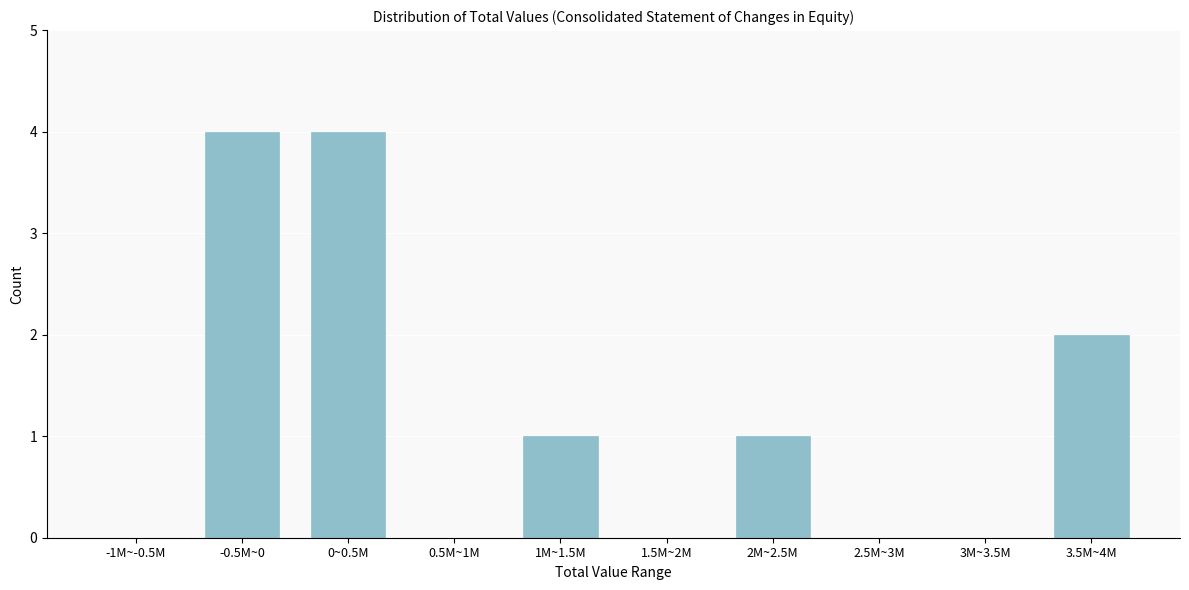

Reading left to right, what are all the values shown in this chart?

-1M~-0.5M=0	-0.5M~0=4	0~0.5M=4	0.5M~1M=0	1M~1.5M=1	1.5M~2M=0	2M~2.5M=1	2.5M~3M=0	3M~3.5M=0	3.5M~4M=2